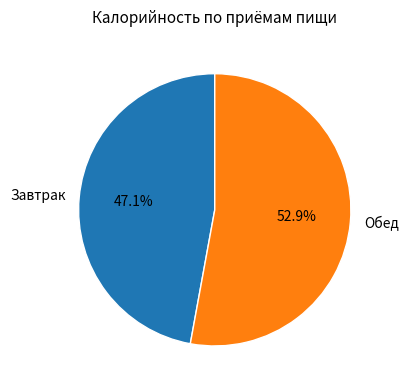

True or false: Обед accounts for 53% of the total.

True